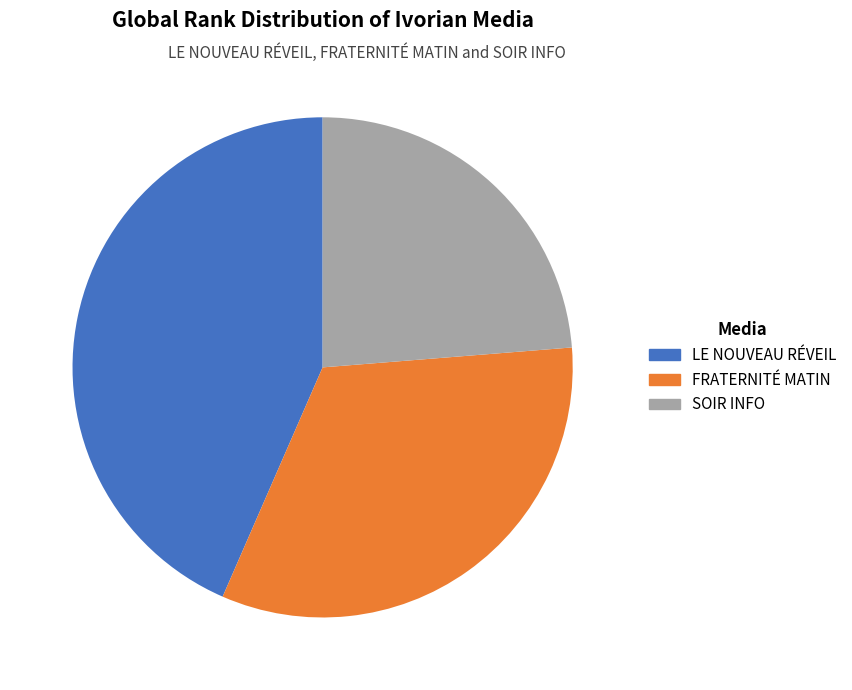

What is the ratio of the value at SOIR INFO to the value at FRATERNITÉ MATIN?

0.7